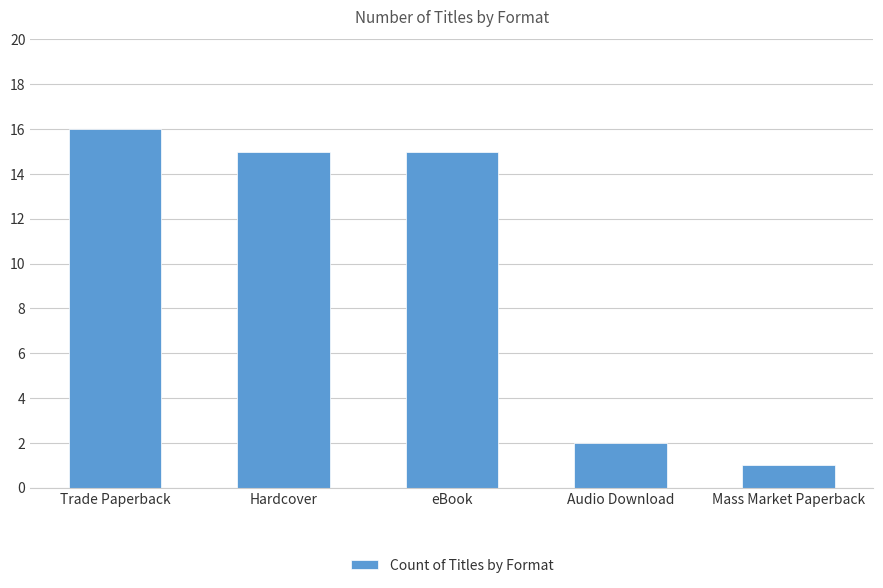

At which label does the data first exceed 15?

Trade Paperback